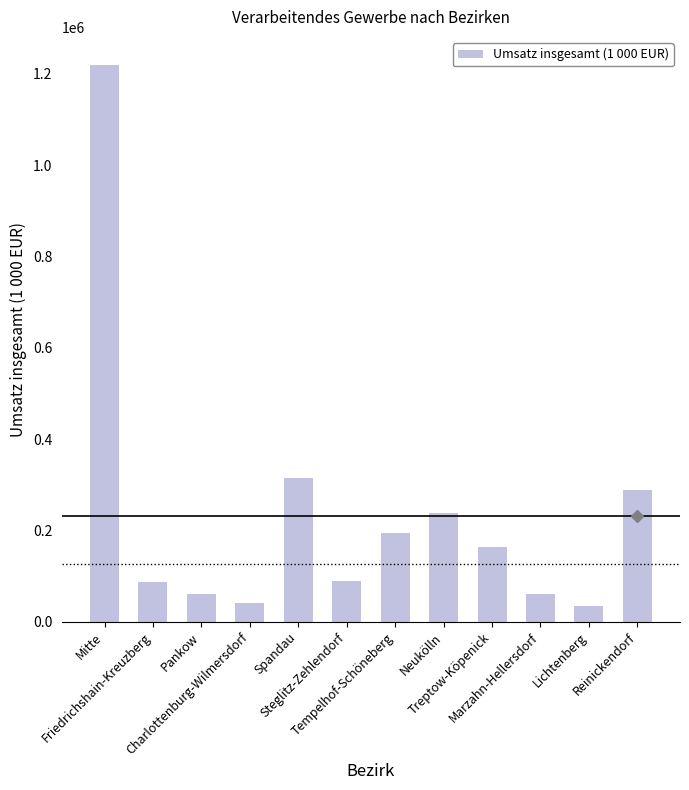

What is the label of the 4th bar from the left?

Charlottenburg-Wilmersdorf